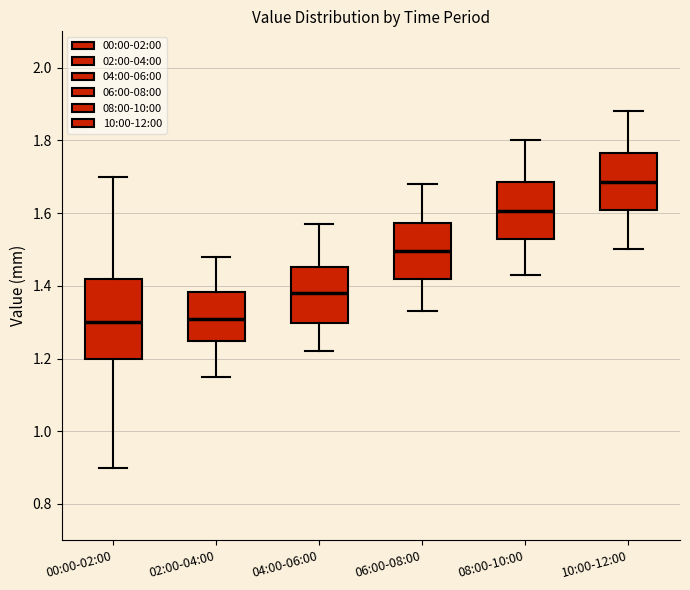

Where does the lower whisker of the box for 02:00-04:00 end on the y-axis? The values are not printed on the chart, so give them approximately, as read against the axis.

1.16